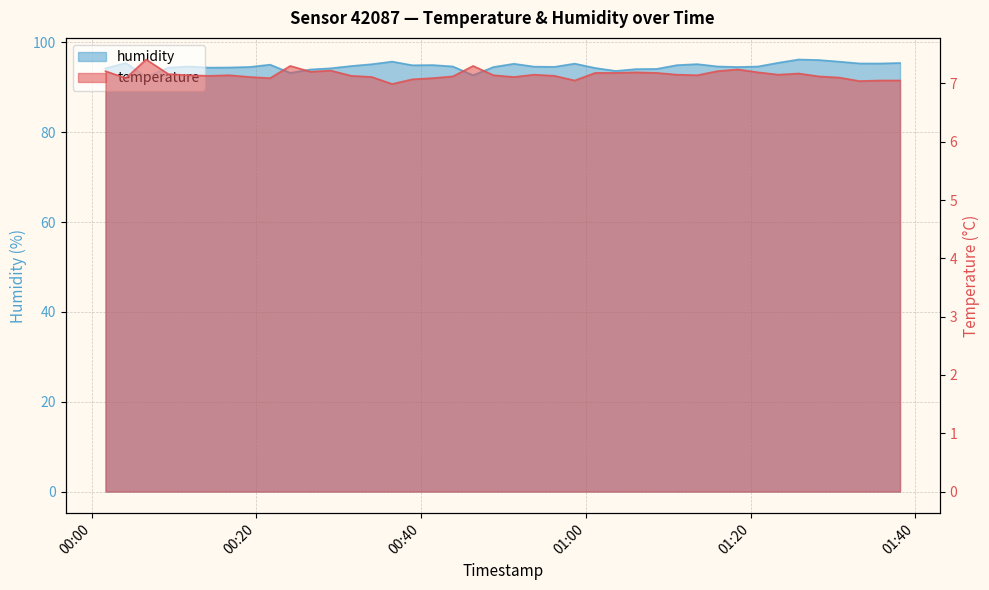

At which label does temperature first exceed 7?

2023-12-29T00:01:41